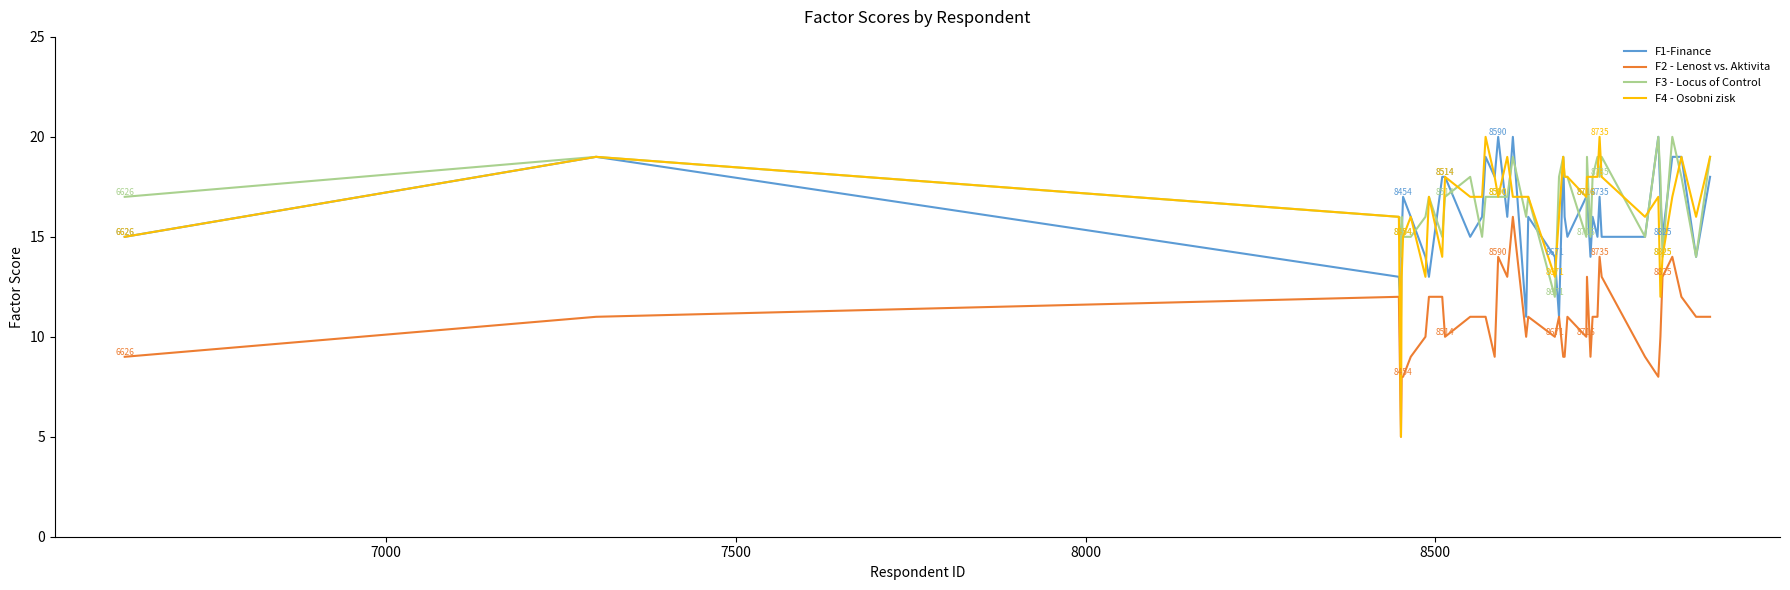

Does the chart display data point markers on the line(s)?

No